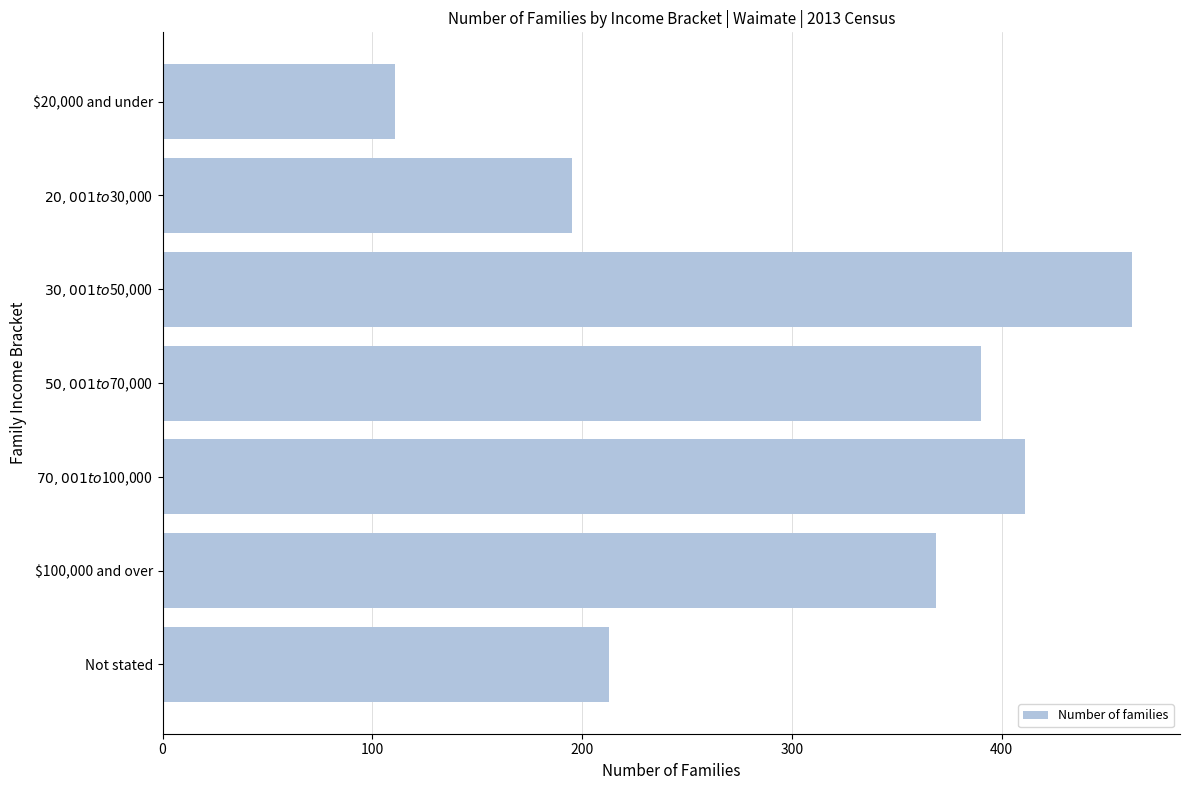

How many series are shown in this chart?

1